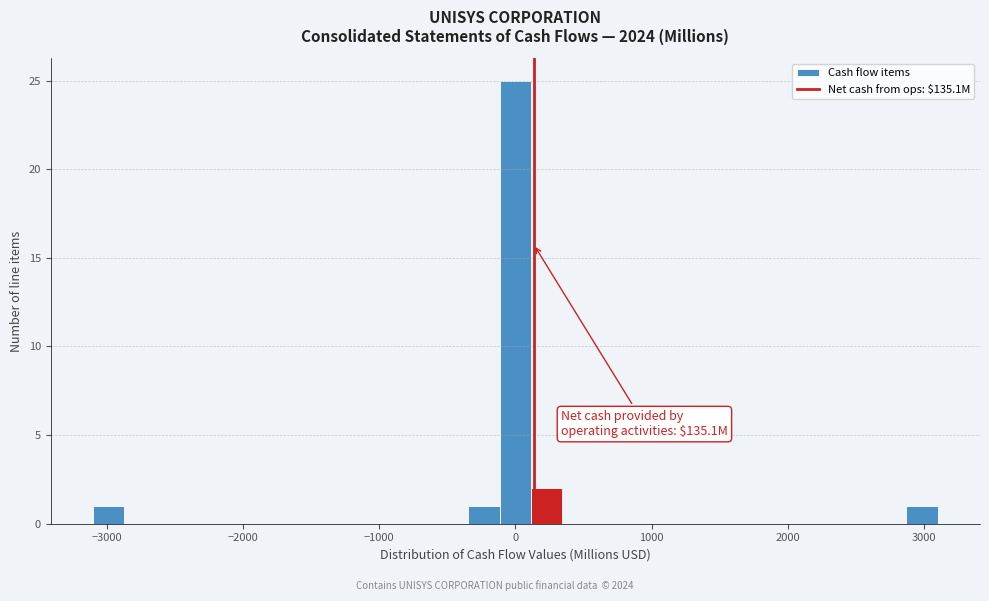

Around what value on the x-axis is the tallest bar? Give the approximate position of its centre, as read against the axis.

0